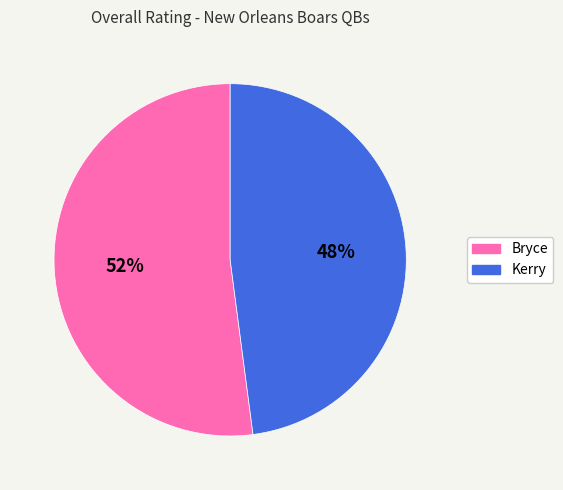

Is there any slice that represents more than half of the pie?

Yes